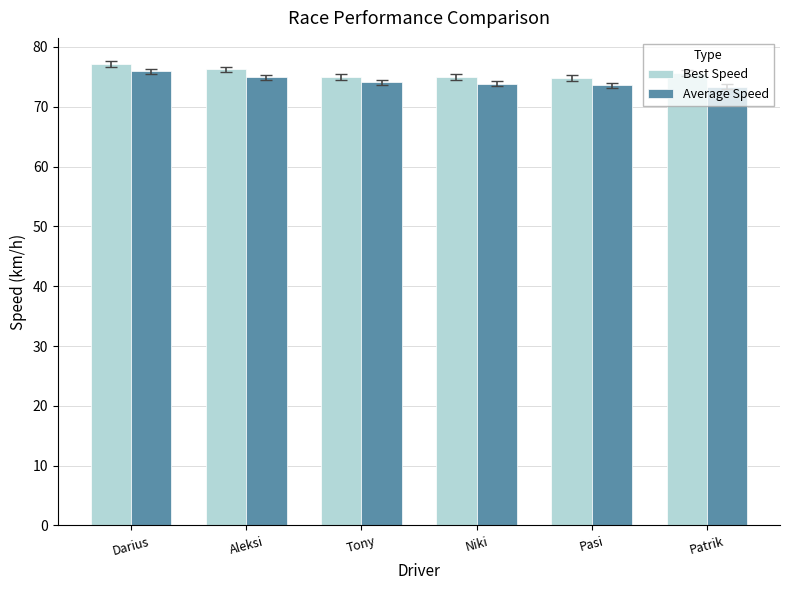

What is the difference between the maximum and minimum values in the Best Speed series?

2.3